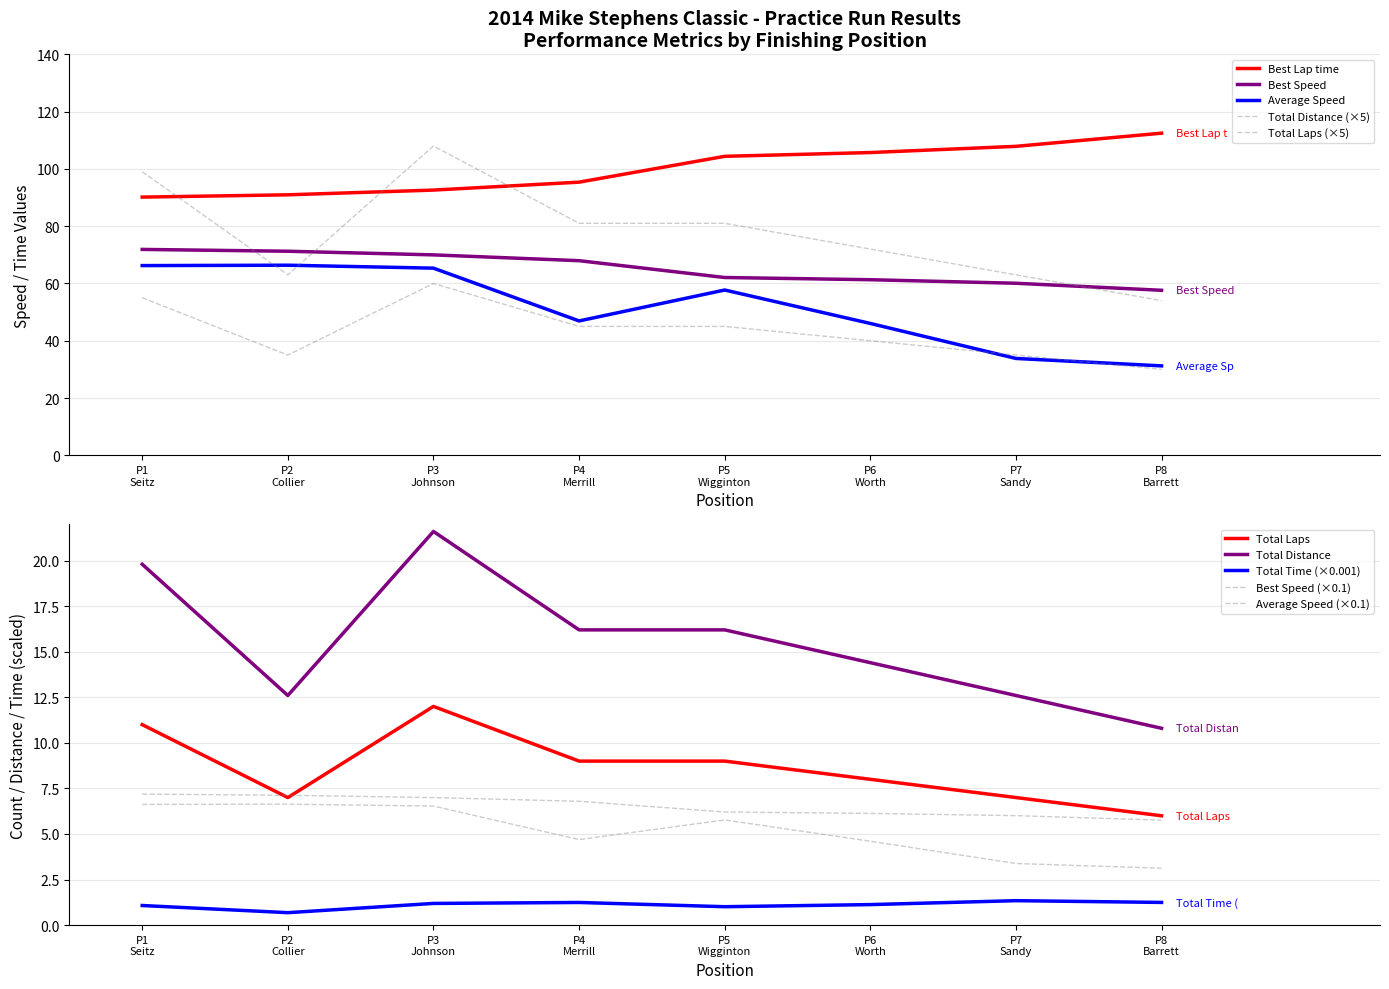

True or false: Best Lap time and Best Speed intersect in this chart.

False